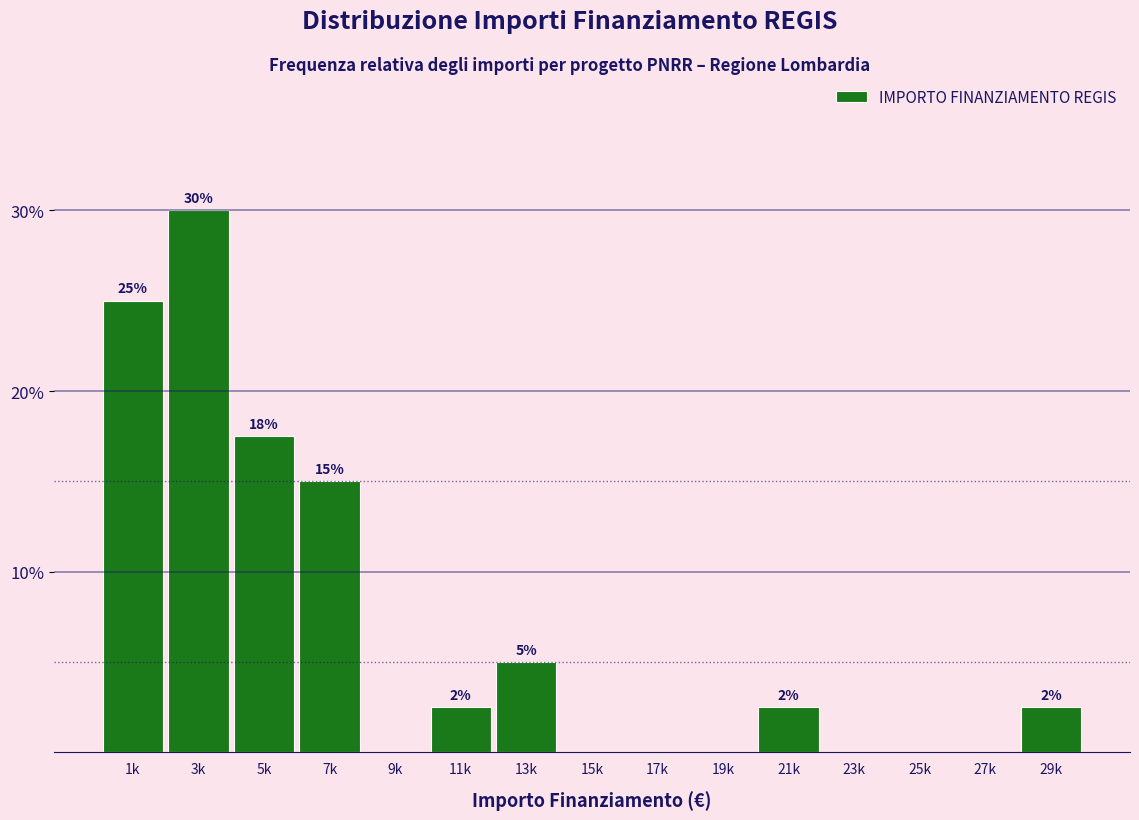

True or false: the data shows -13.1 at 15k.

False